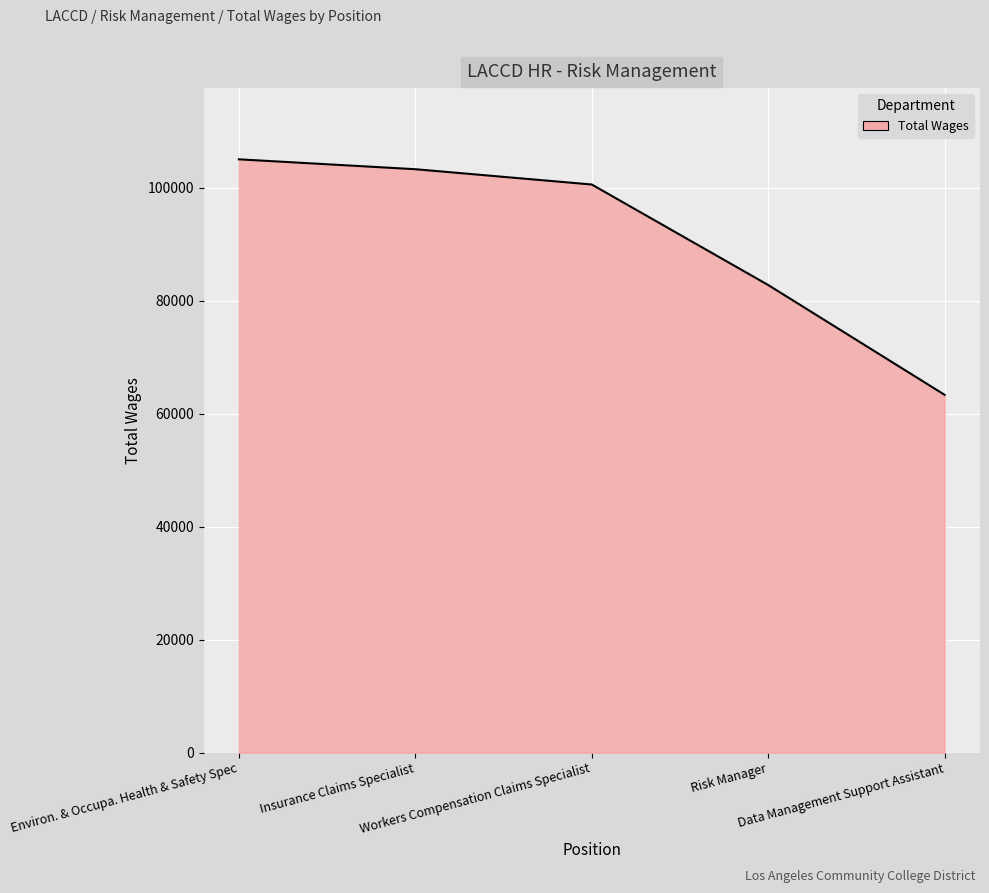

What is the minimum value shown in the chart?

63367